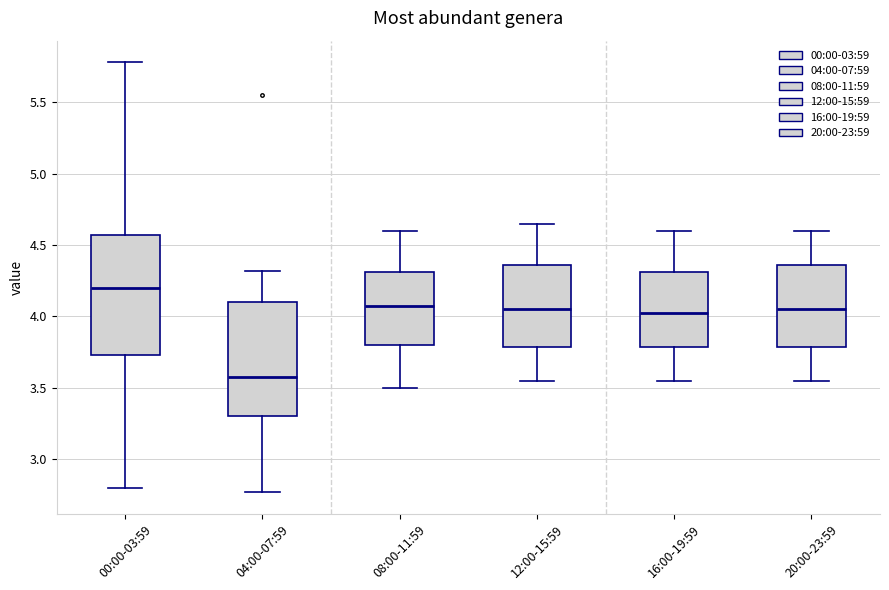

Reading left to right, transcribe this box plot: for each box, give where its median line is, the range the box spans, and where its two whiskers end, as read against the y-axis. The values are not printed on the chart, so give them approximately, as read against the axis.

00:00-03:59: median 4.20, box 3.75 to 4.55, whiskers 2.80 to 5.80
04:00-07:59: median 3.60, box 3.30 to 4.10, whiskers 2.75 to 4.30
08:00-11:59: median 4.10, box 3.80 to 4.30, whiskers 3.50 to 4.60
12:00-15:59: median 4.05, box 3.80 to 4.35, whiskers 3.55 to 4.65
16:00-19:59: median 4.05, box 3.80 to 4.30, whiskers 3.55 to 4.60
20:00-23:59: median 4.05, box 3.80 to 4.35, whiskers 3.55 to 4.60